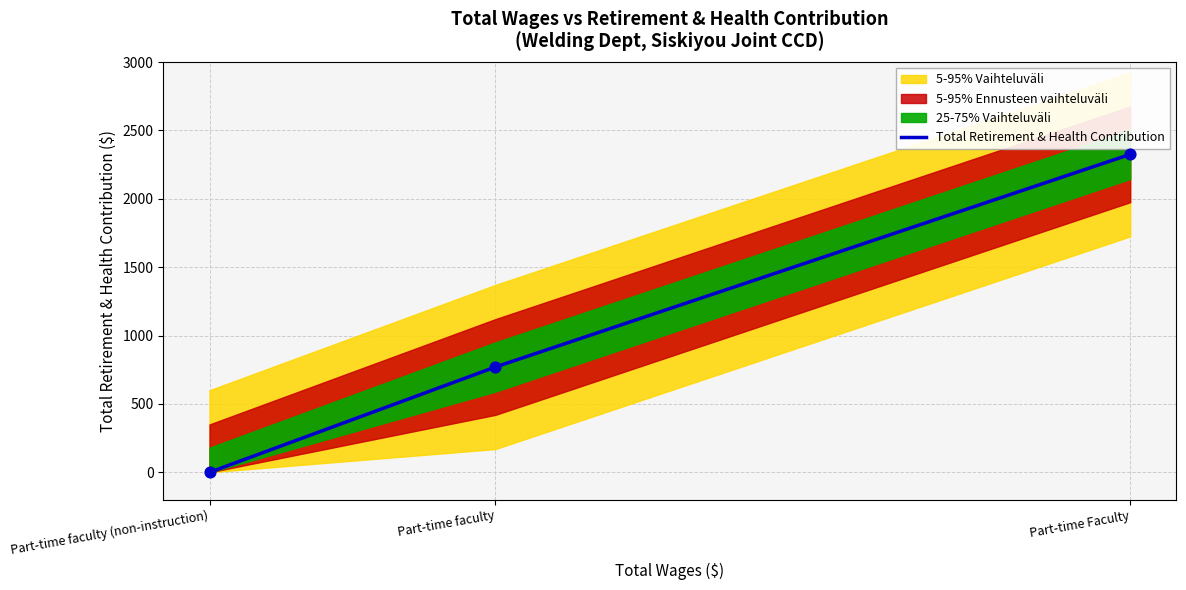

What is the change in value from Part-time faculty (non-instruction) to Part-time Faculty?

+2325